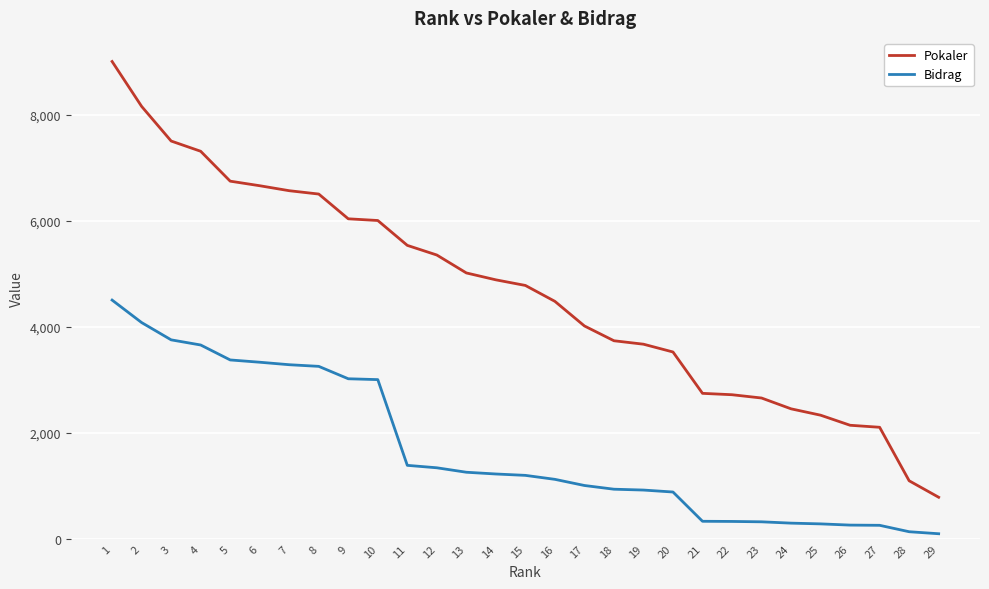

What is the difference between the second highest and minimum values in the Bidrag series?

3983